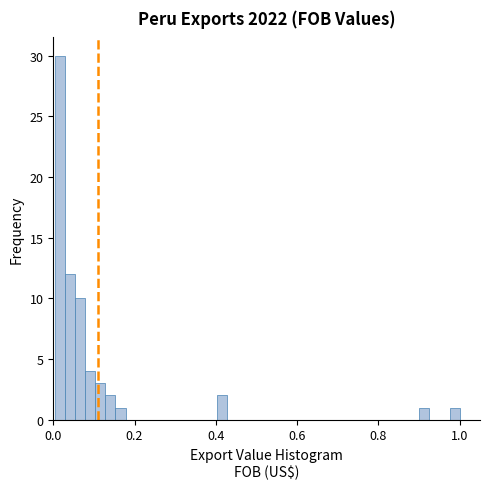

Read against the x-axis, roughly where is the centre of the tallest bar?

0.02